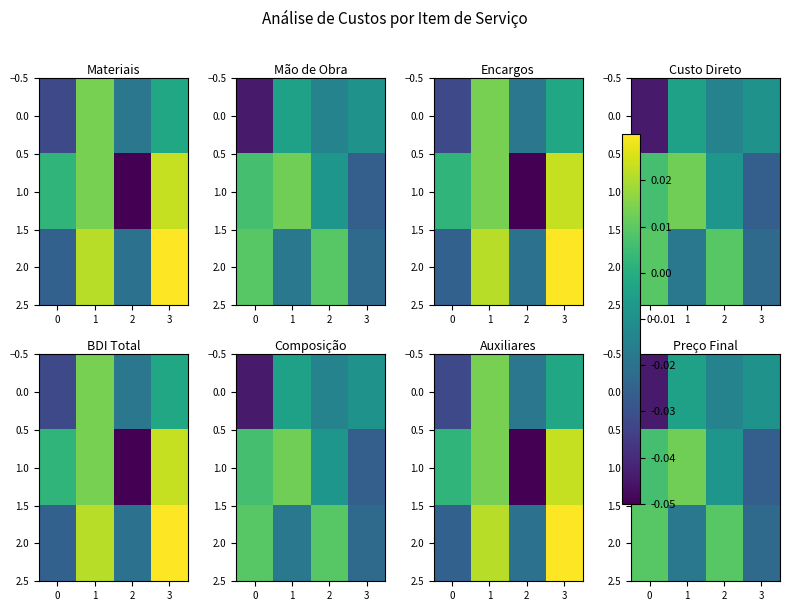

Which series has the largest total across all categories?

row_1